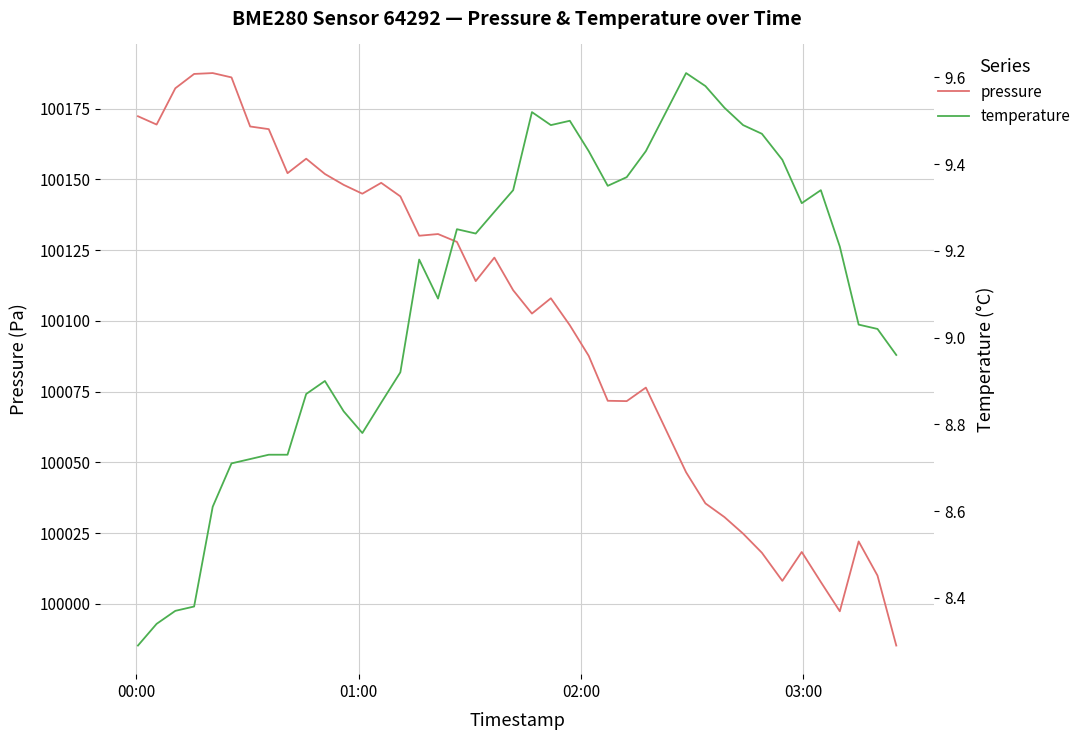

What is the minimum value for pressure?

99985.3